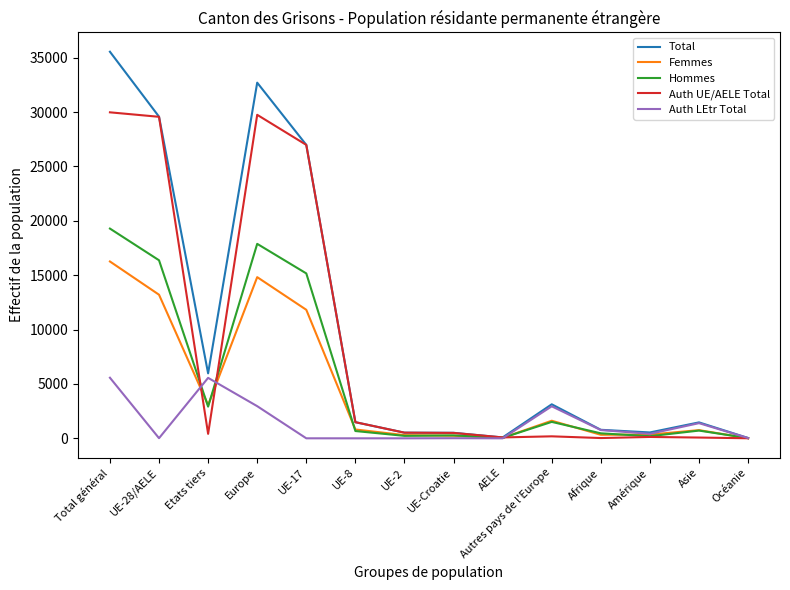

Which series has the widest spread of values?

Total